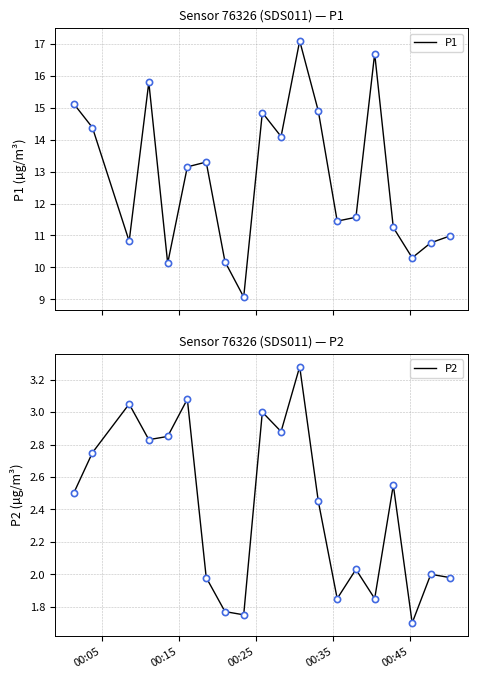

What is the highest value of the P1 series?

17.1